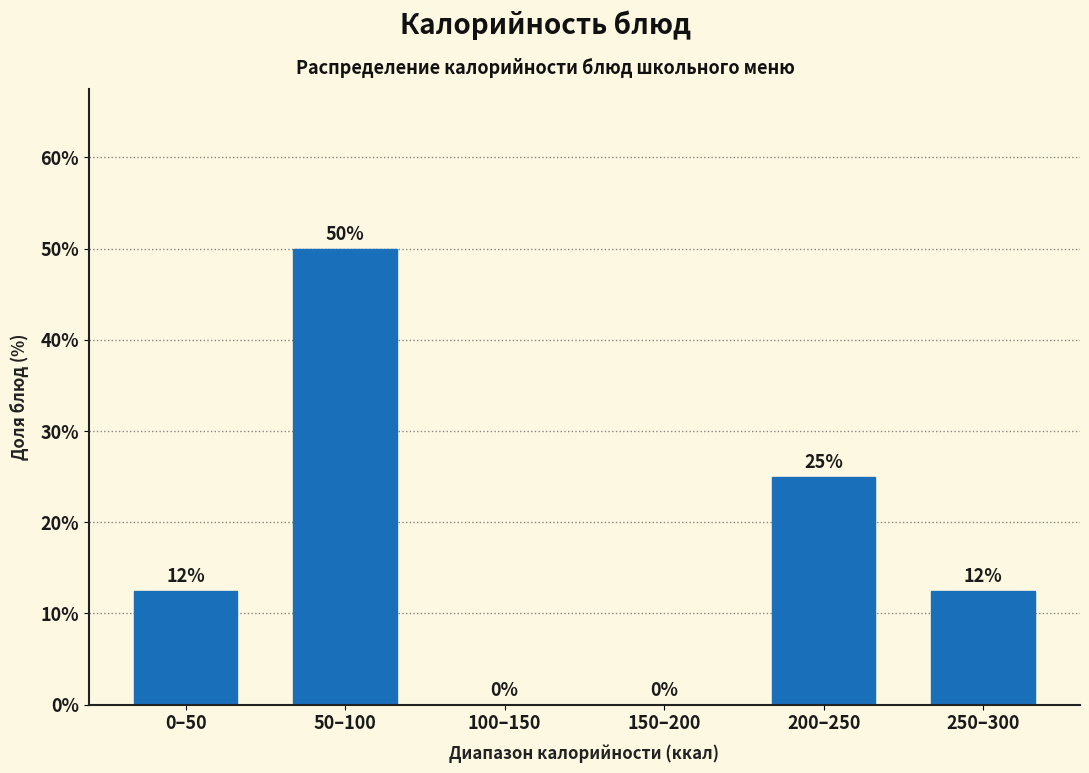

Which has a higher value, 250–300 or 200–250?

200–250